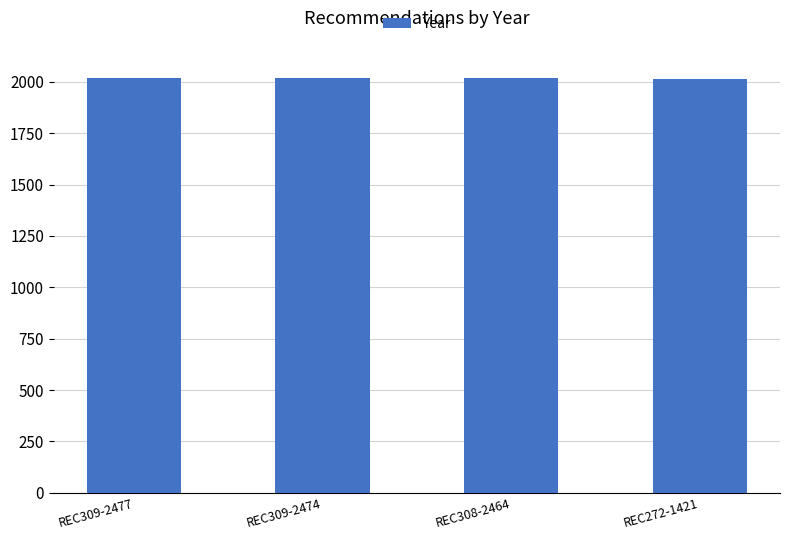

How many bars are there in total?

4